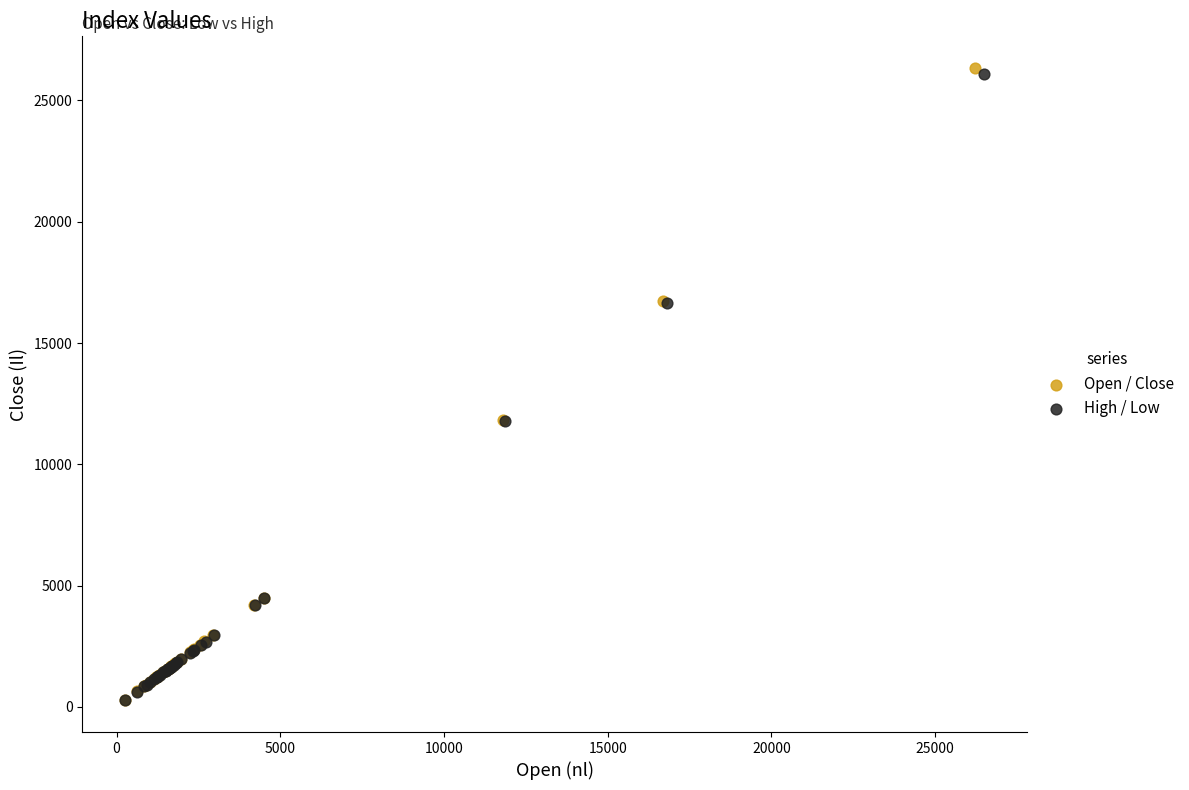

Which series reaches the maximum Y coordinate?

Open / Close